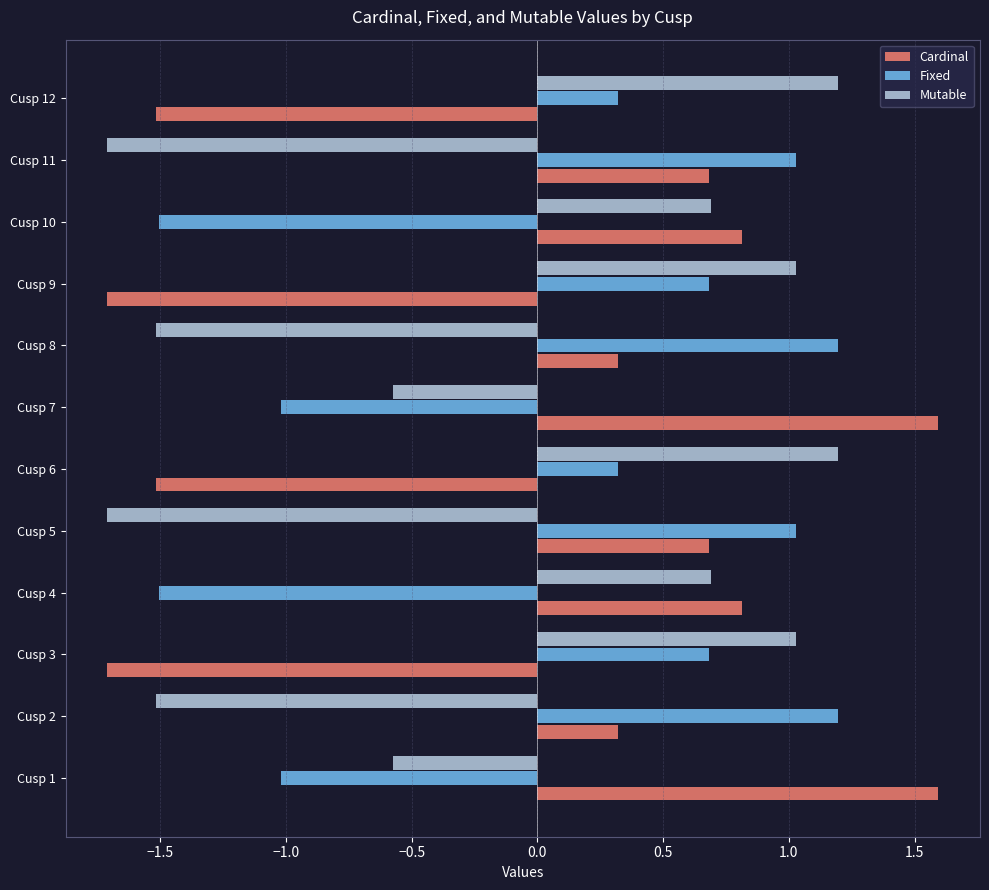

The value of Mutable at Cusp 7 is -0.6. True or false?

True